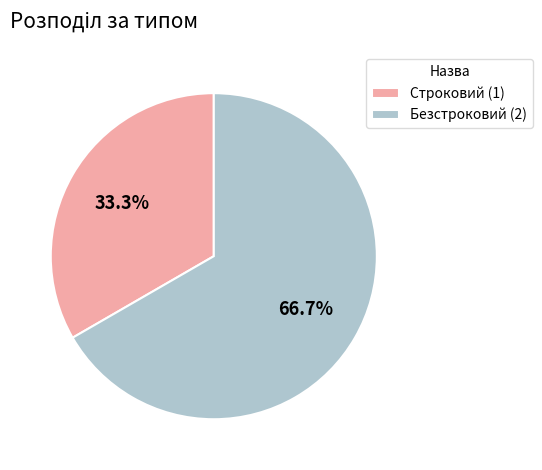

Rank the categories by value from lowest to highest.

Строковий, Безстроковий